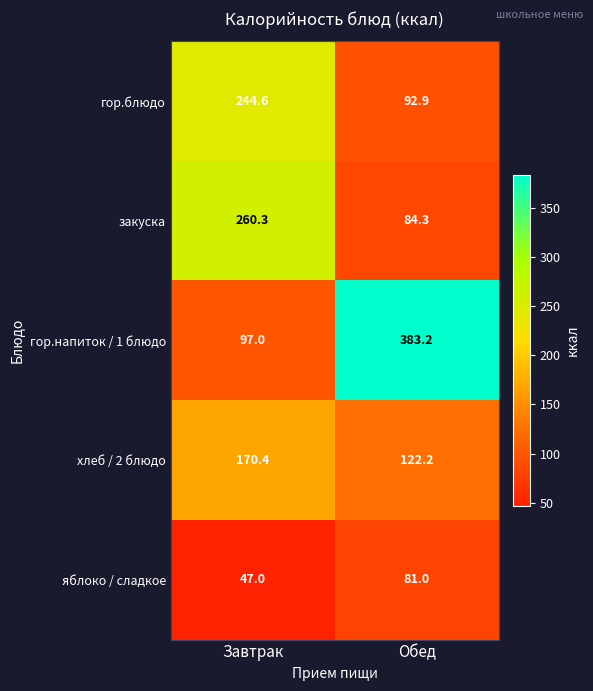

Which series has the largest range (max minus min)?

гор.напиток / 1 блюдо